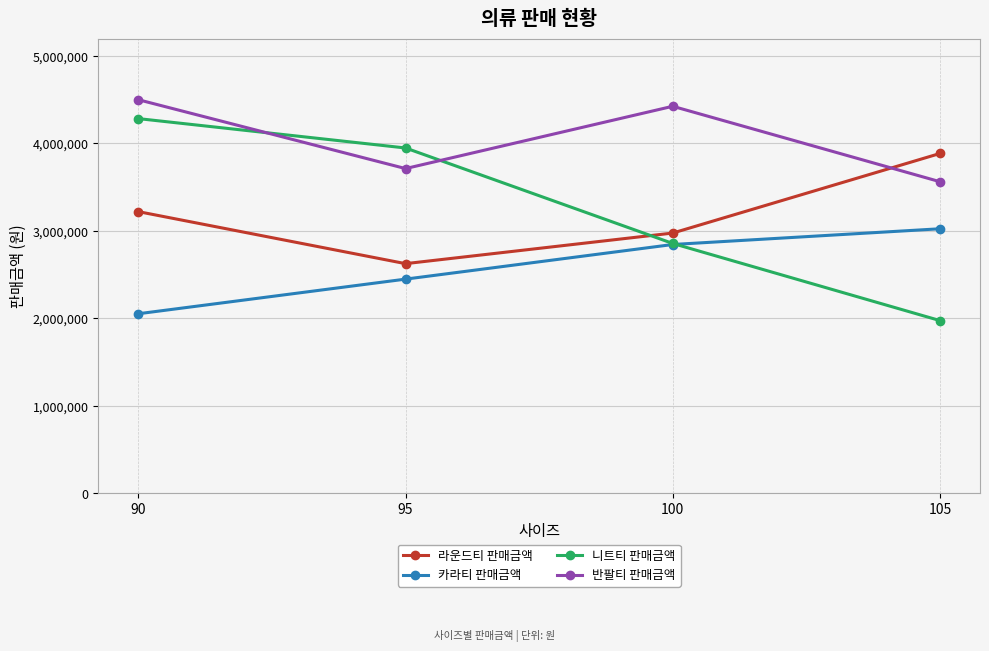

True or false: 반팔티 판매금액 and 라운드티 판매금액 intersect in this chart.

True